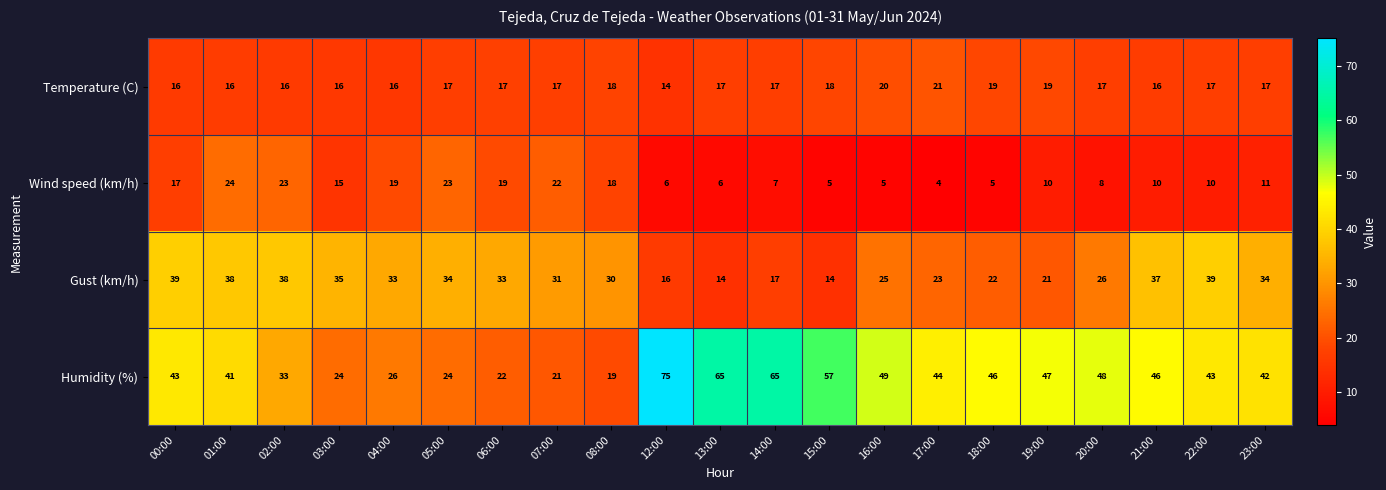

Which series has the largest total across all categories?

Humidity (%)